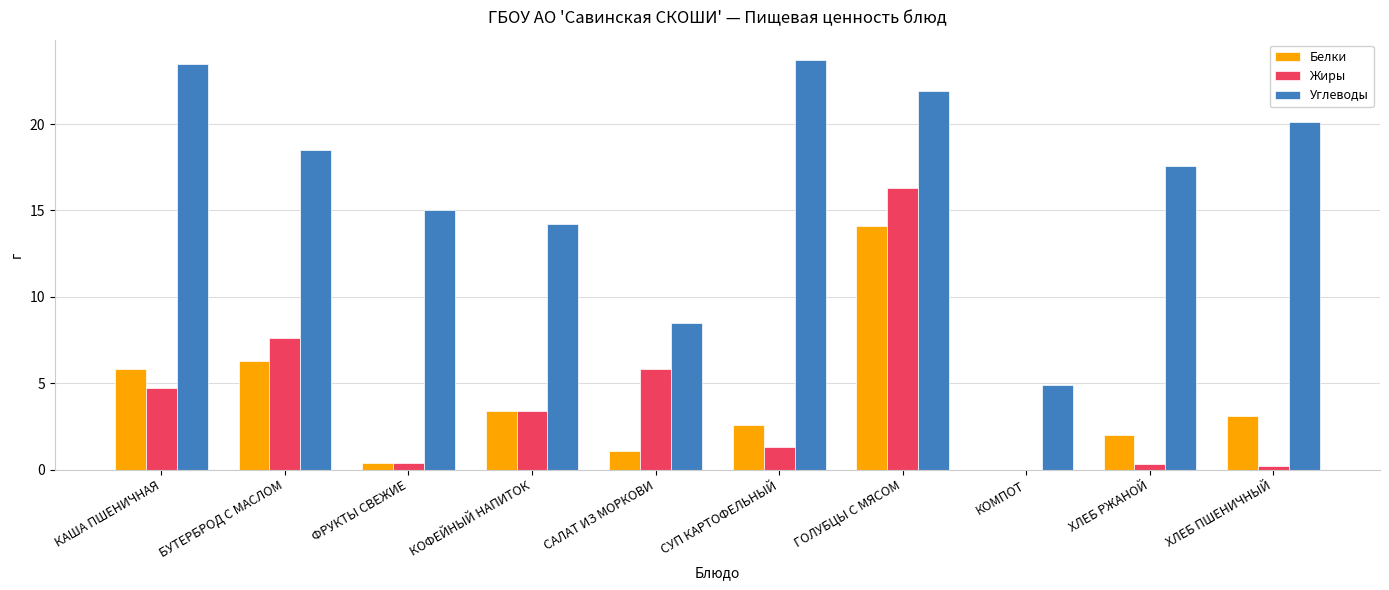

Which series changed the most between СУП КАРТОФЕЛЬНЫЙ and КОМПОТ?

Углеводы